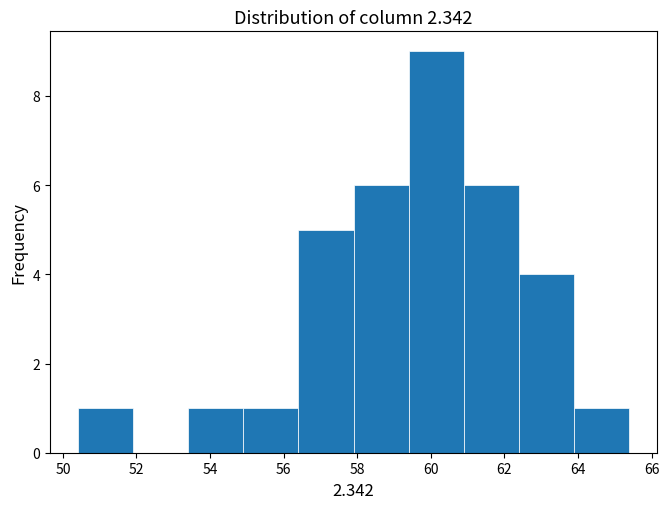

Reading left to right, transcribe this chart: for each bar, give the range it covers on the x-axis and its height. Neither the bar edges nor the heights are printed on the chart, so give them approximately, as read against the axes.

50.4 to 51.9: 1
51.9 to 53.4: 0
53.4 to 54.9: 1
54.9 to 56.4: 1
56.4 to 57.9: 5
57.9 to 59.4: 6
59.4 to 60.9: 9
60.9 to 62.4: 6
62.4 to 63.9: 4
63.9 to 65.4: 1